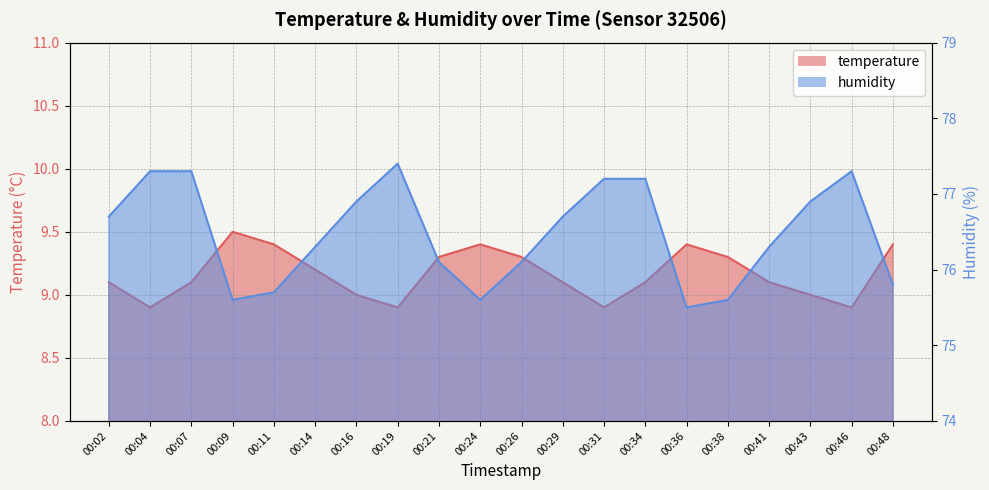

True or false: humidity and temperature cross at least once.

False